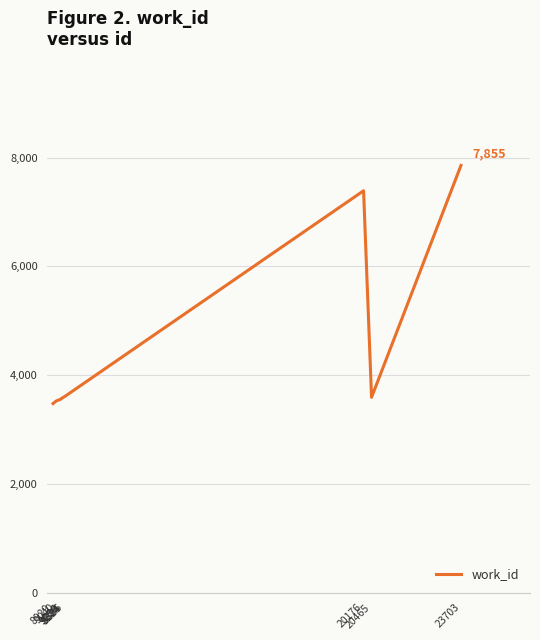

Approximately how many times larger is the value at 9236 compared to 8929?

1.0